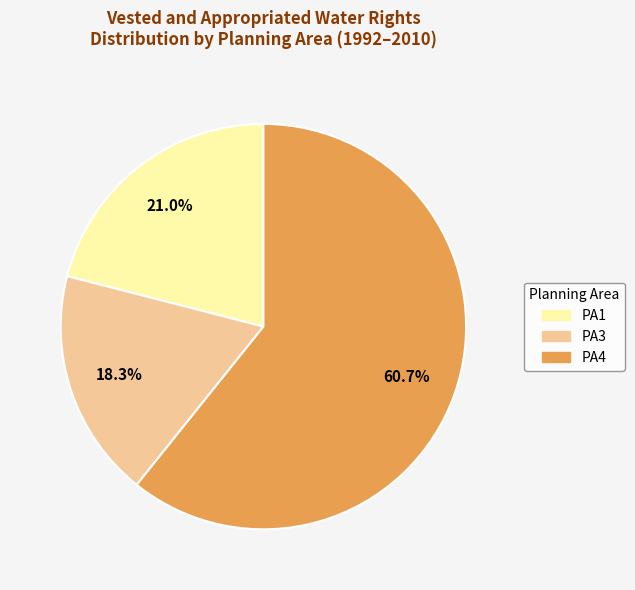

Count the number of slices in the pie.

3